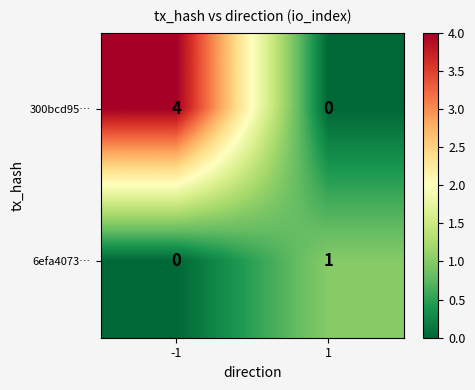

What is the difference between the maximum and minimum values in the 300bcd95… series?

4